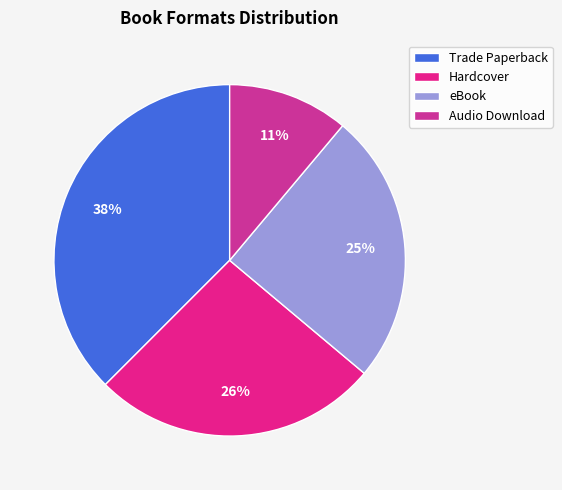

What is the smallest slice in the pie chart?

Audio Download